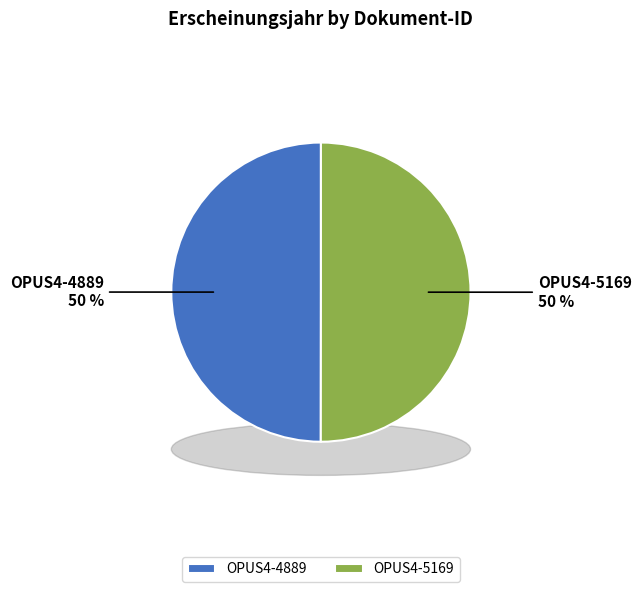

True or false: OPUS4-5169 accounts for 41% of the total.

False